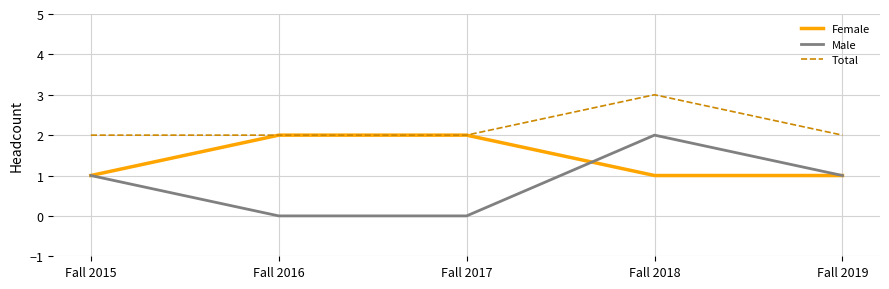

True or false: Male and Total cross at least once.

False